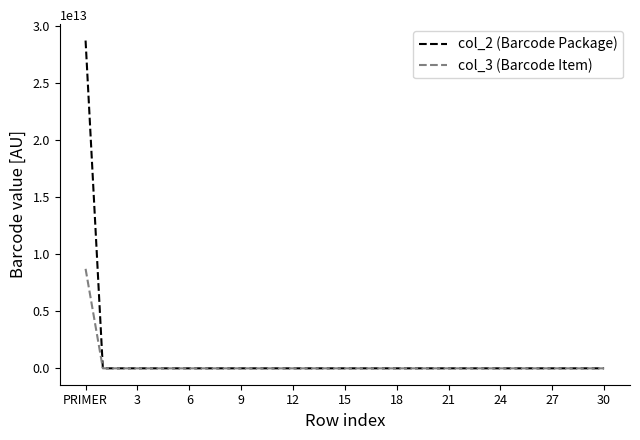

Rank the series by their maximum value, from lowest to highest.

col_3 (Barcode Item), col_2 (Barcode Package)